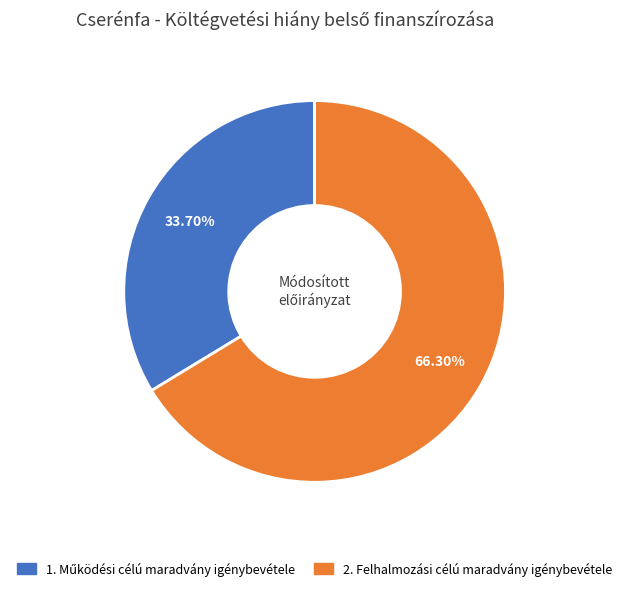

Which slice represents more than half of the pie?

2. Felhalmozási célú maradvány igénybevétele